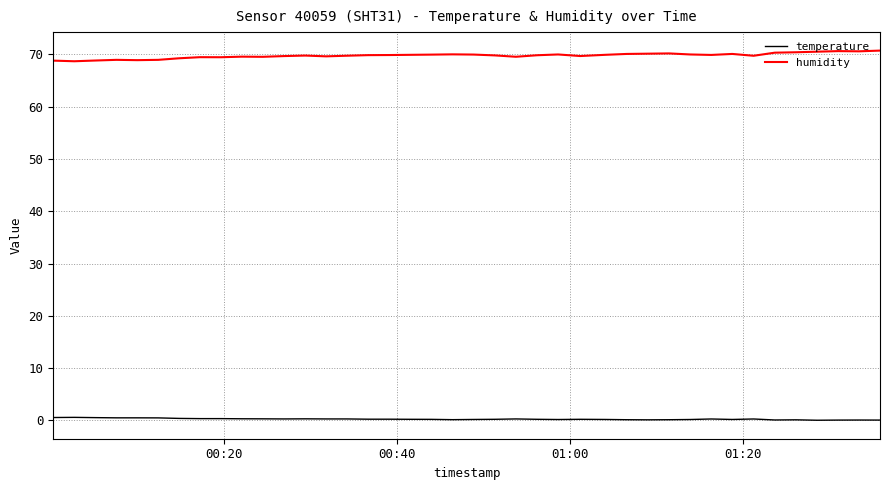

Rank the series by their average value, from lowest to highest.

temperature, humidity